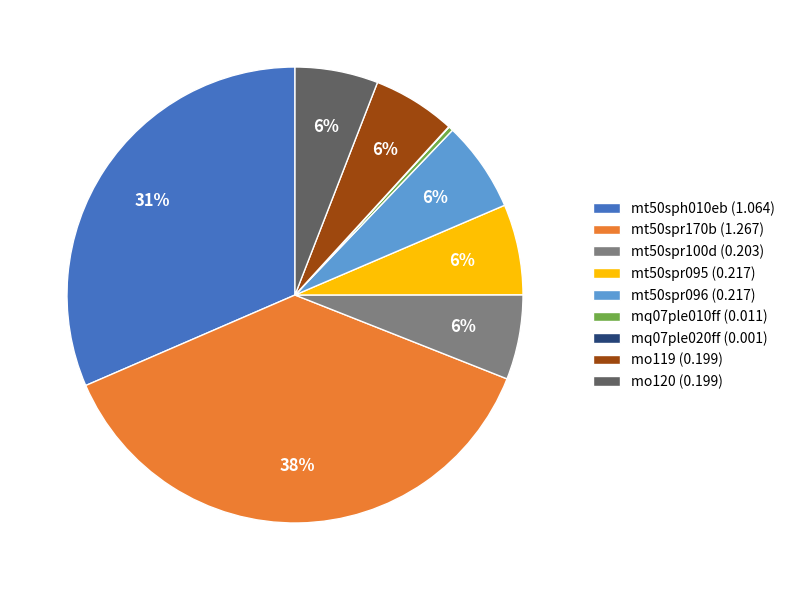

True or false: mo120 accounts for 6% of the total.

True